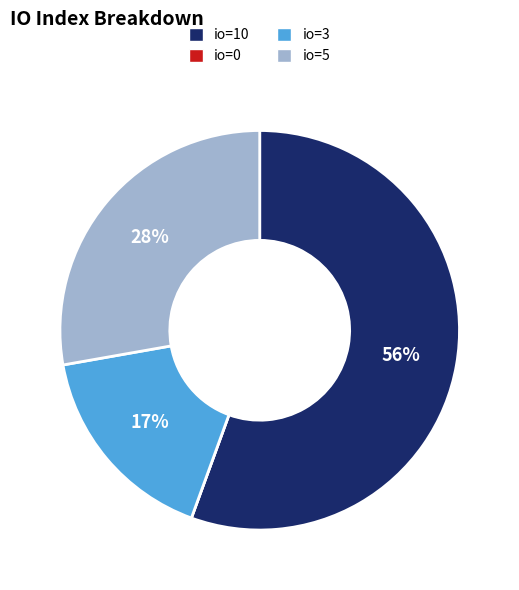

What is the ratio of the value at io=5 to the value at io=10?

0.5